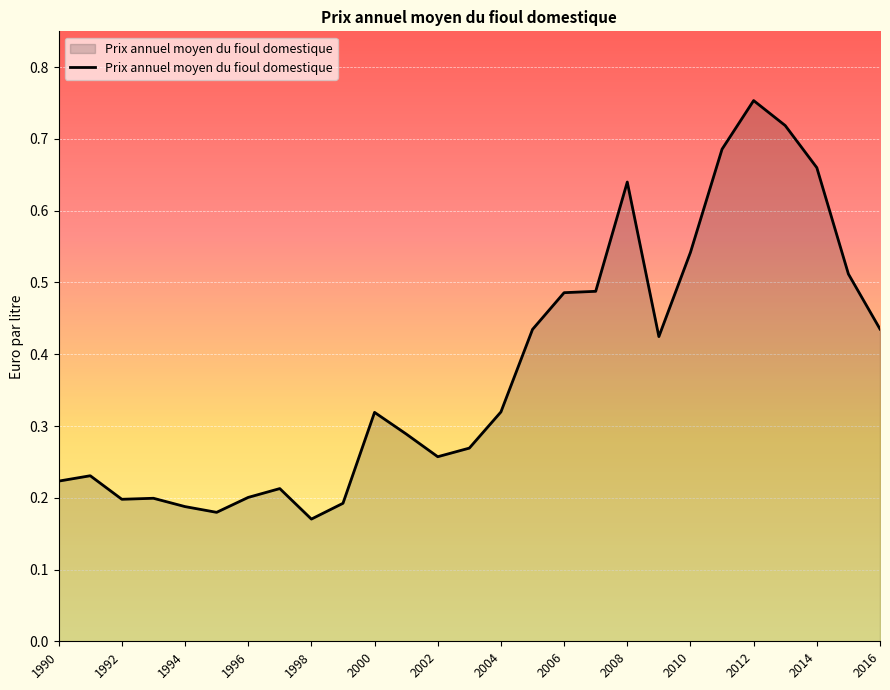

How many lines are shown in the chart?

1